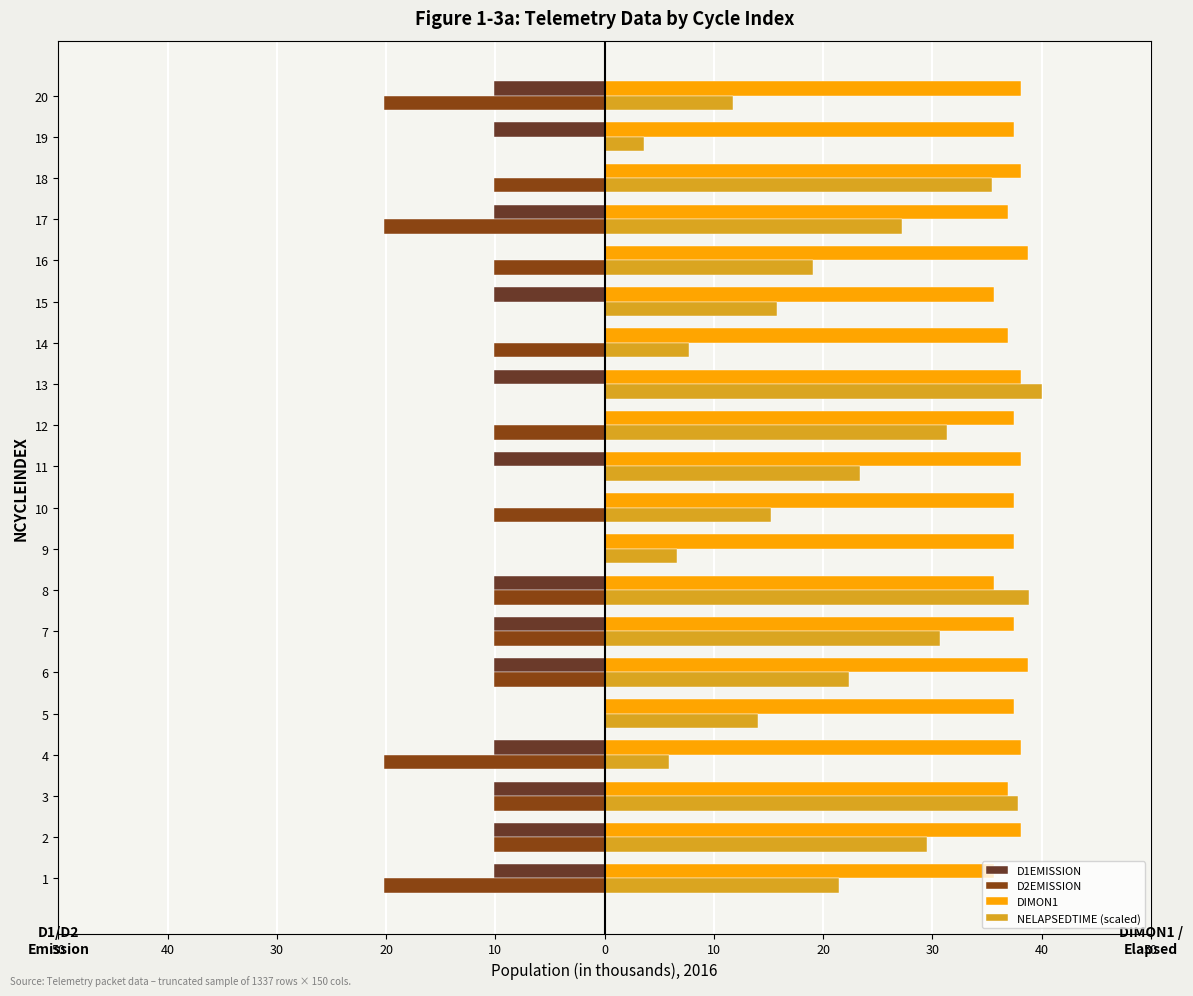

What are all the series names shown in the legend?

D1EMISSION, D2EMISSION, DIMON1, NELAPSEDTIME (scaled)